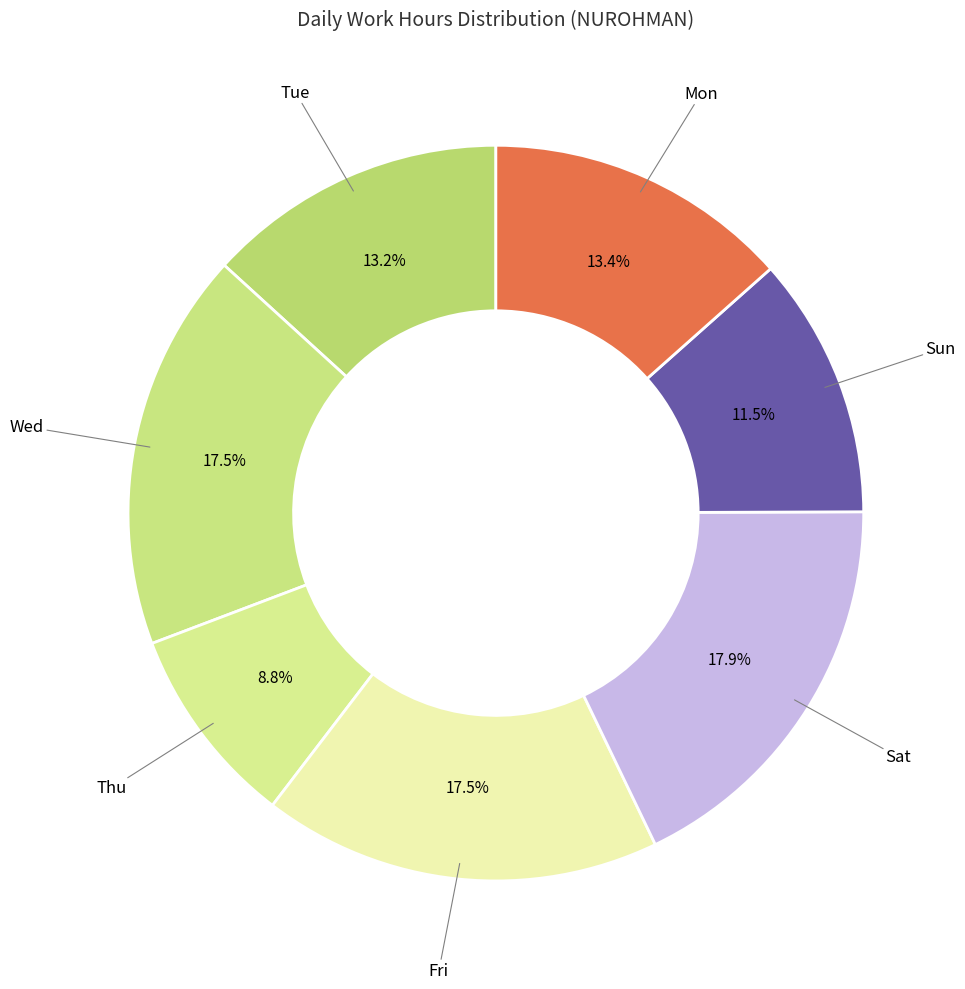

Count the number of slices in the pie.

7